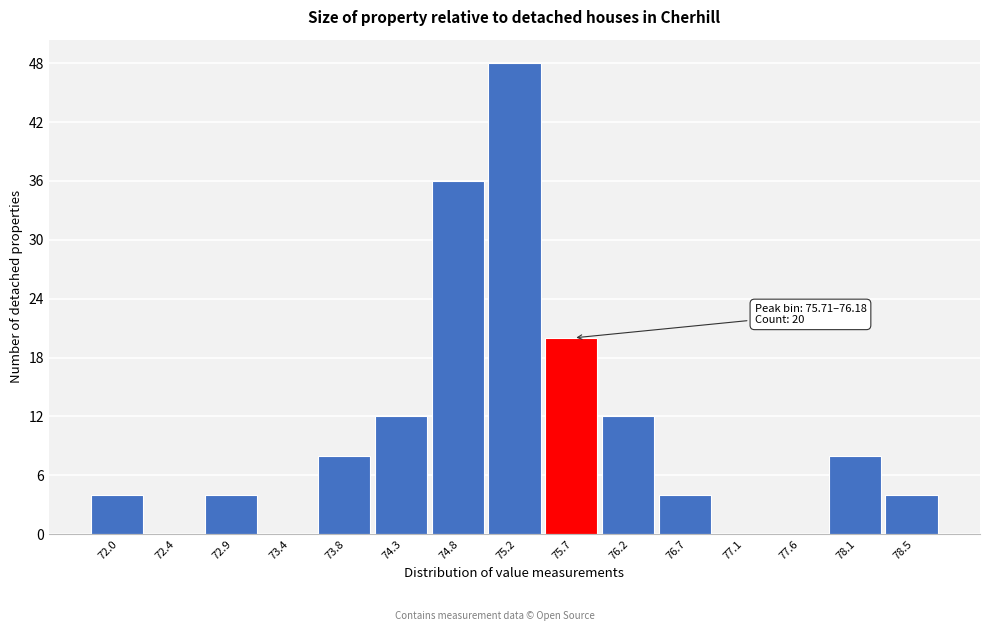

Reading left to right, transcribe all the data shown in this chart.

72.0=4	72.4=0	72.9=4	73.4=0	73.8=8	74.3=12	74.8=36	75.2=48	75.7=20	76.2=12	76.7=4	77.1=0	77.6=0	78.1=8	78.5=4